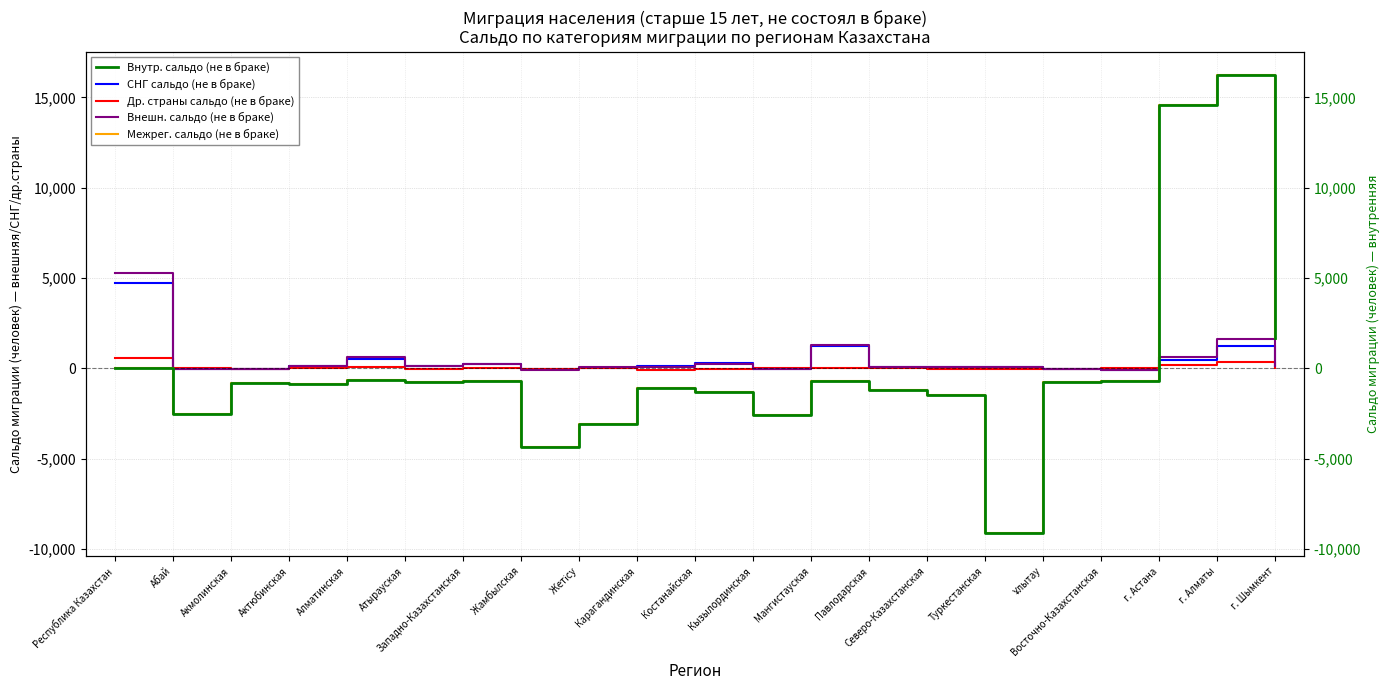

At which label does Межрег. сальдо (не в браке) first exceed -827?

Республика Казахстан